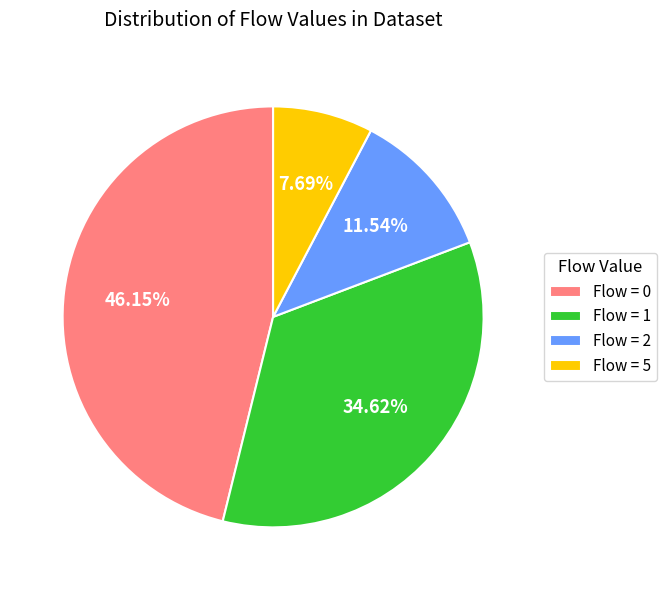

How many segments does this pie chart have?

4